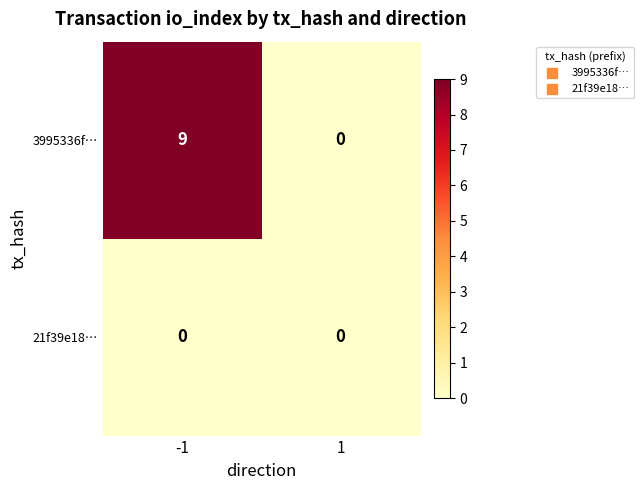

At which category is the sum across all series the highest?

-1